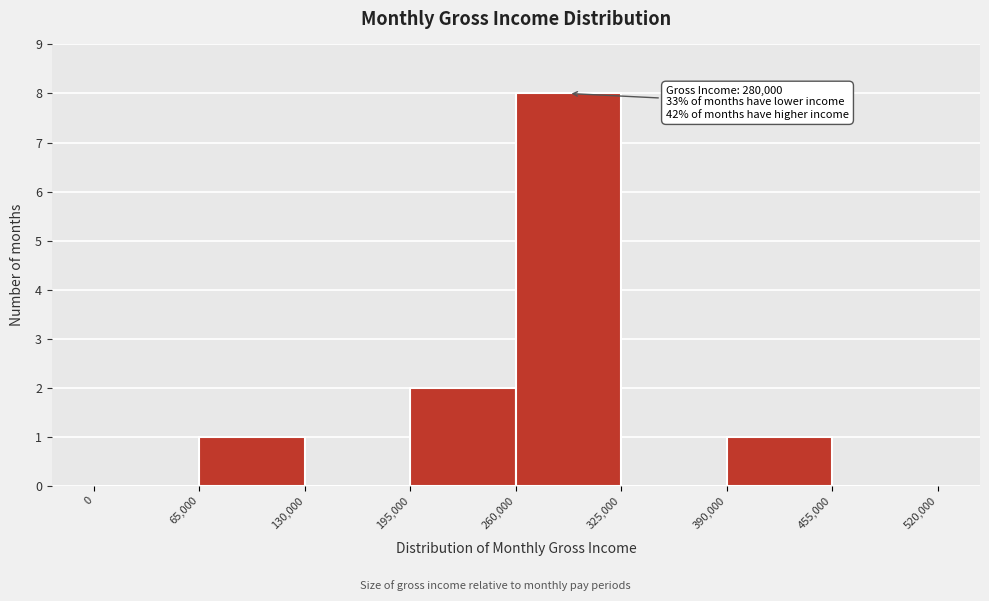

Which range on the x-axis has the tallest bar?

260,000 to 325,000